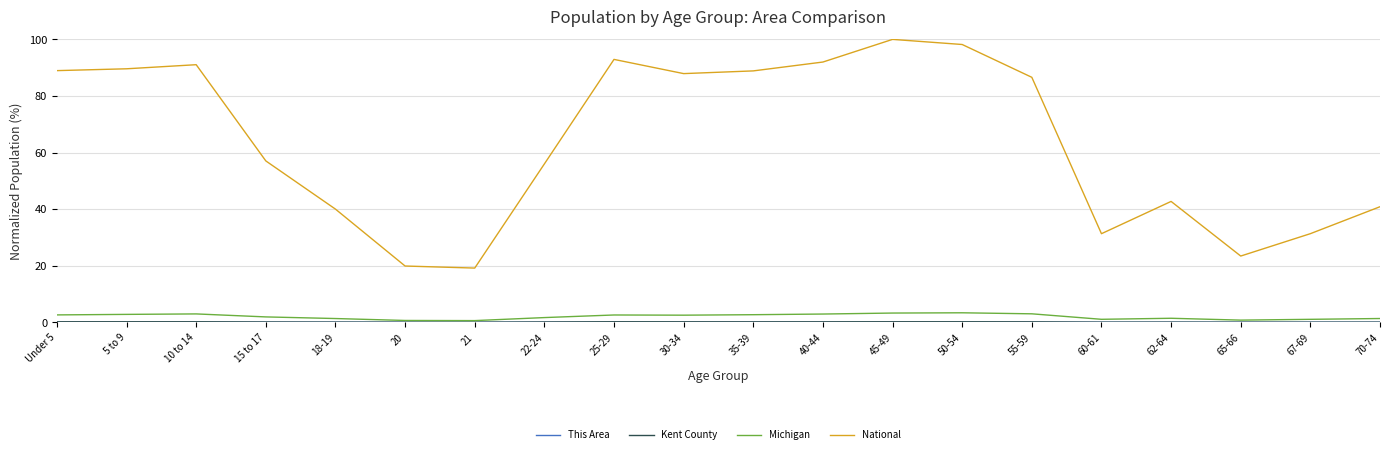

Which series has the largest total across all categories?

National